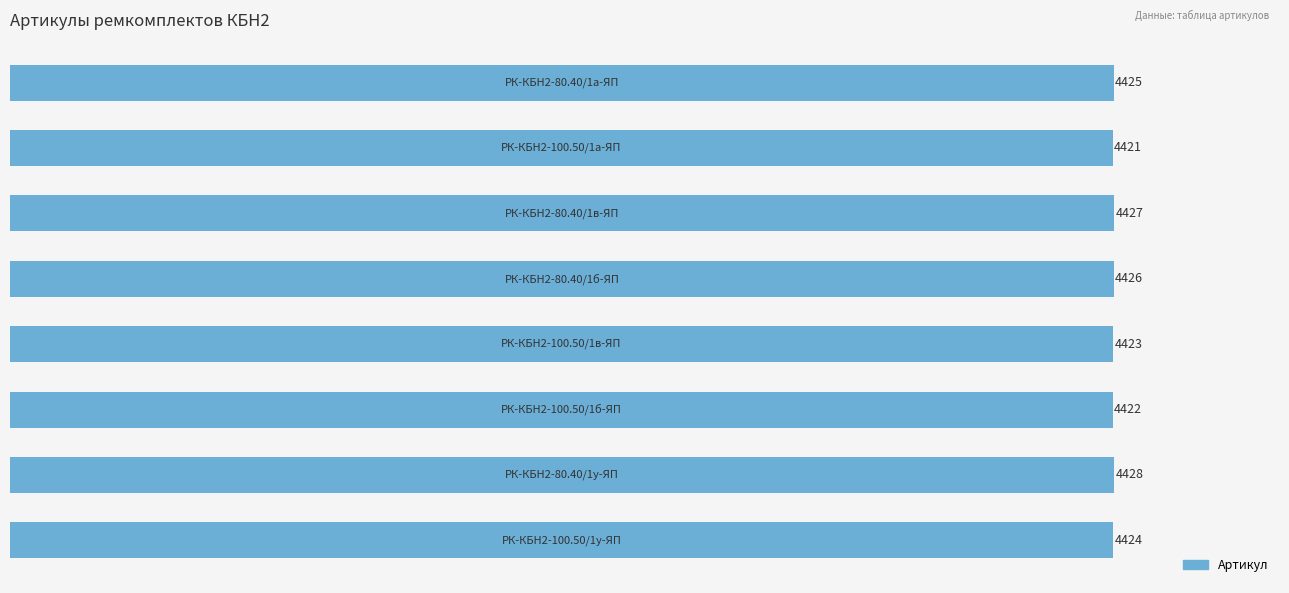

What is the greatest value displayed?

4428